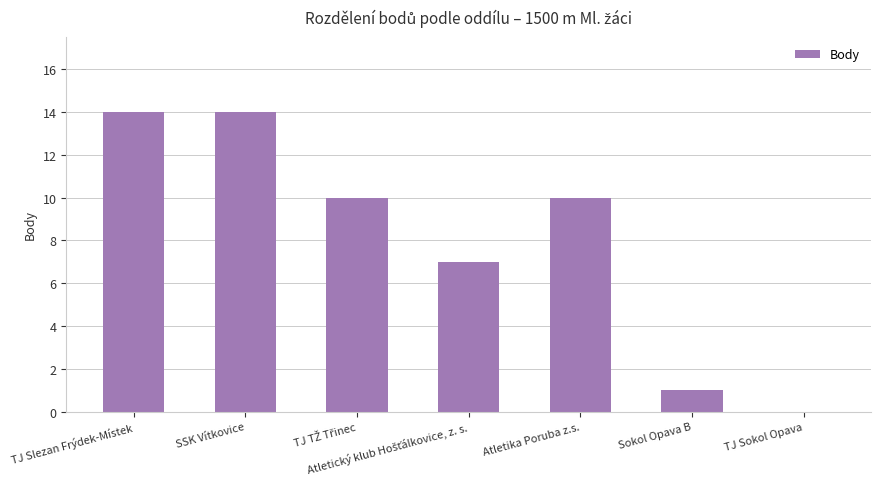

Reading left to right, transcribe all the data shown in this chart.

14	14	10	7	10	1	0